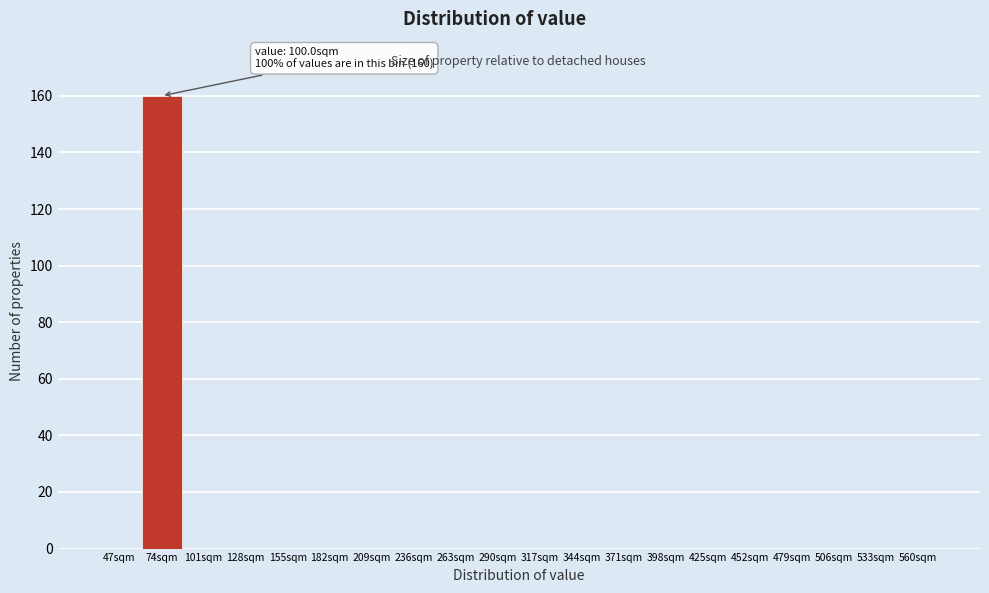

Reading right to left, what are all the values shown in this chart?

560sqm=0	533sqm=0	506sqm=0	479sqm=0	452sqm=0	425sqm=0	398sqm=0	371sqm=0	344sqm=0	317sqm=0	290sqm=0	263sqm=0	236sqm=0	209sqm=0	182sqm=0	155sqm=0	128sqm=0	101sqm=0	74sqm=160	47sqm=0